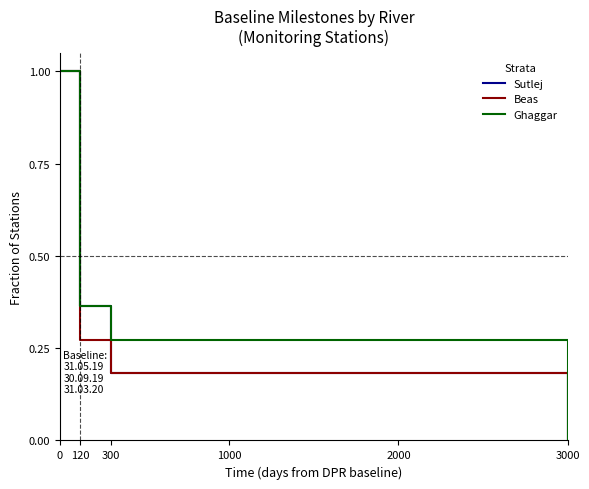

What is the sum of the Beas values at 120 and 0?

1.3